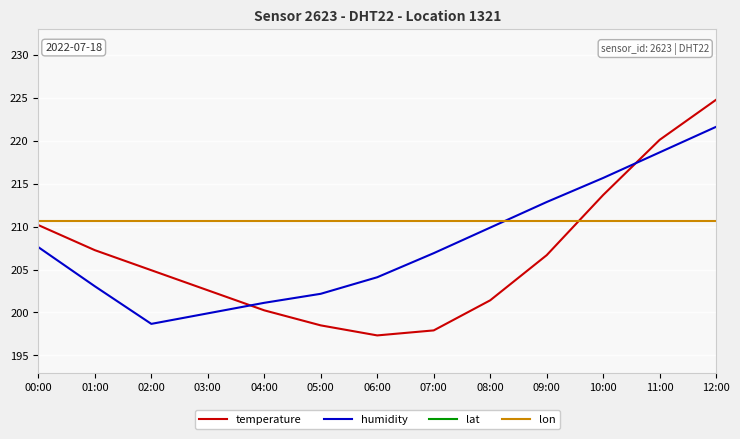

How many lines are shown in the chart?

4